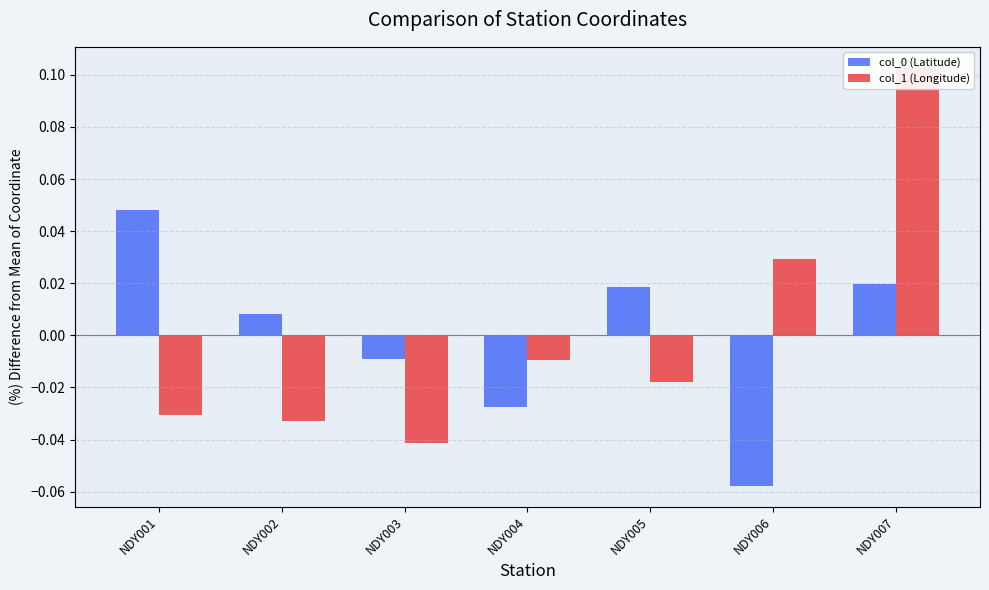

Which series changed the most between NDY004 and NDY007?

col_1 (Longitude)